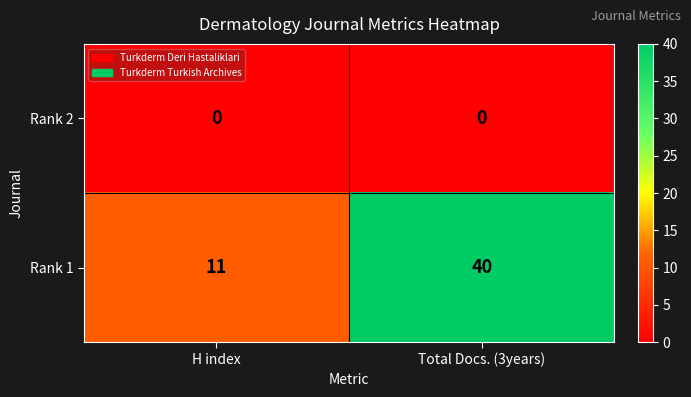

The value of Rank 2 at H index is 0. True or false?

True